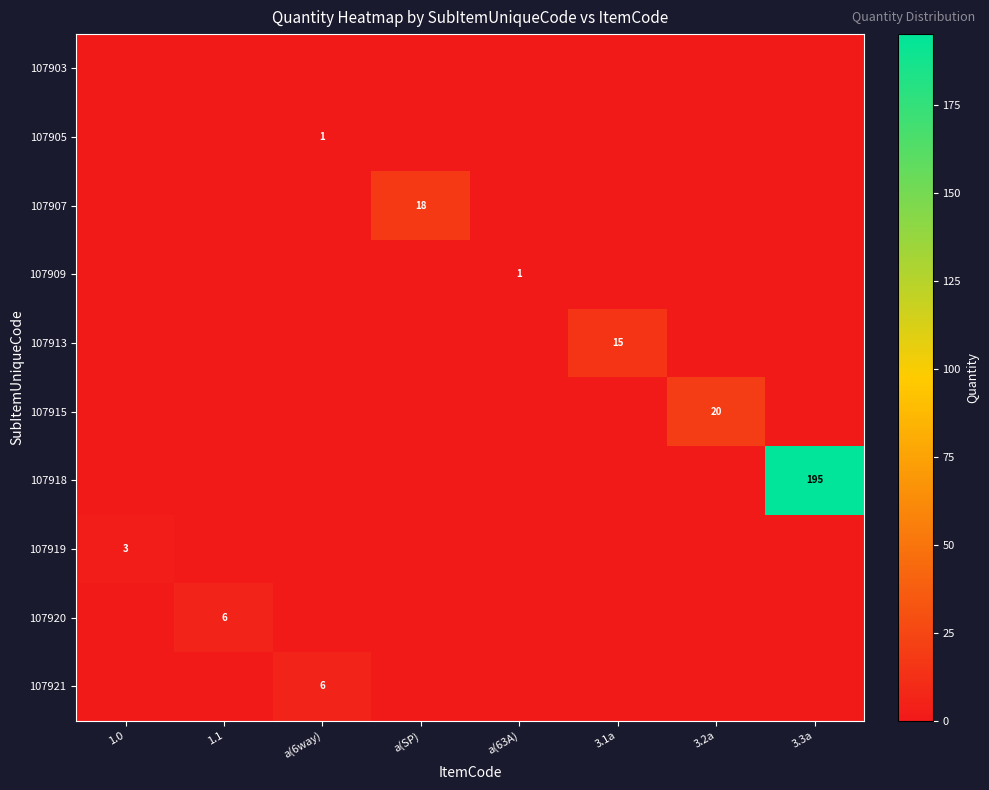

True or false: 107909 has a value of 1 at a(63A).

True